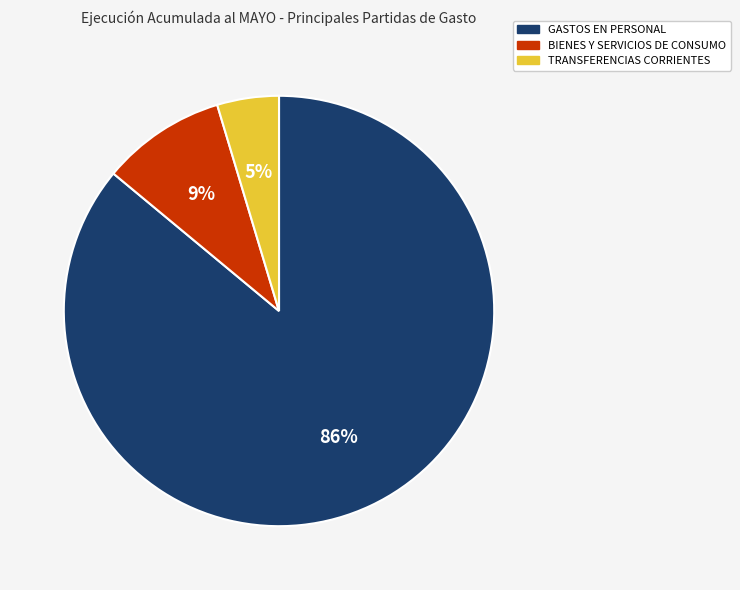

Which has a higher value, BIENES Y SERVICIOS DE CONSUMO or TRANSFERENCIAS CORRIENTES?

BIENES Y SERVICIOS DE CONSUMO